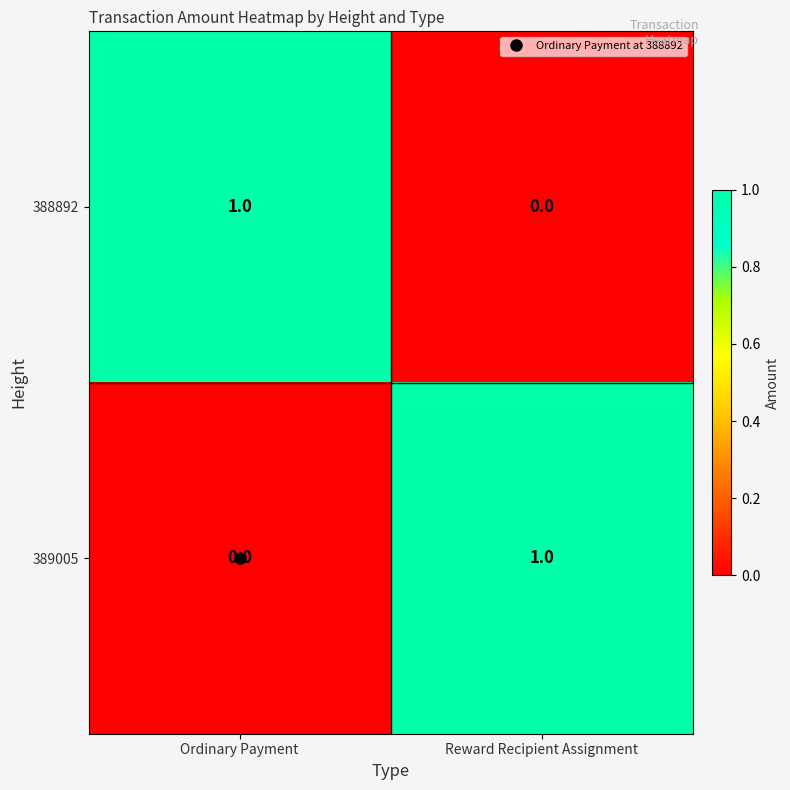

At Reward Recipient Assignment, list the series in order from smallest to largest.

388892, 389005